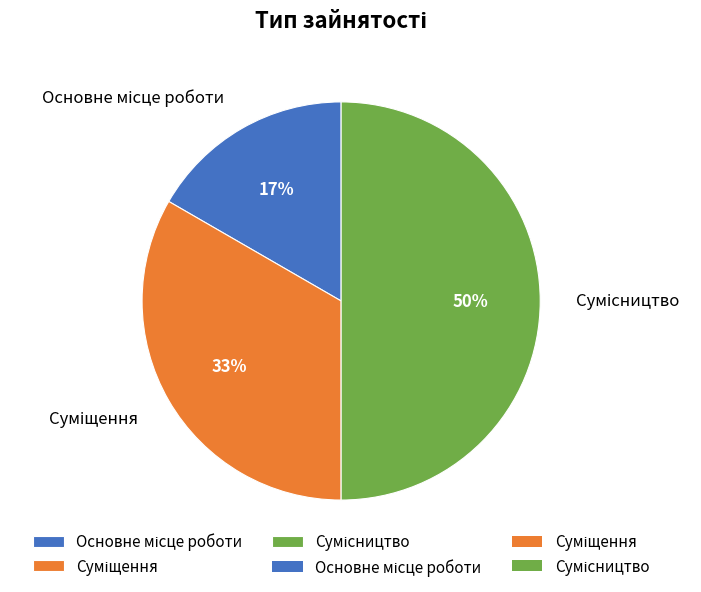

To the nearest percent, what is the difference between the largest and smallest slice percentages?

33%